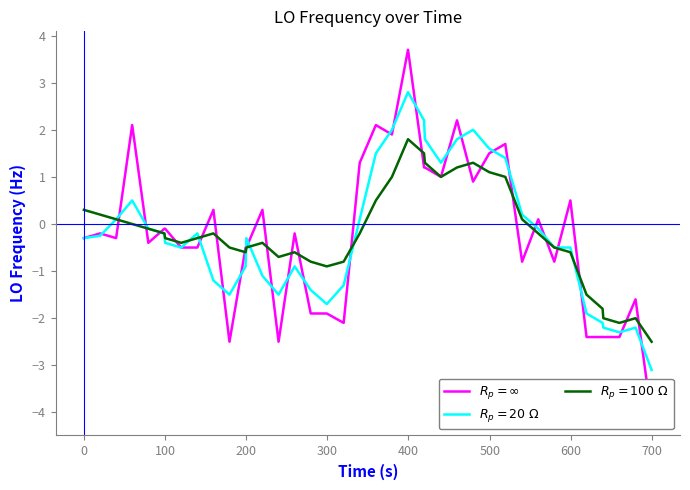

What is the minimum value shown in the chart?

-4.1